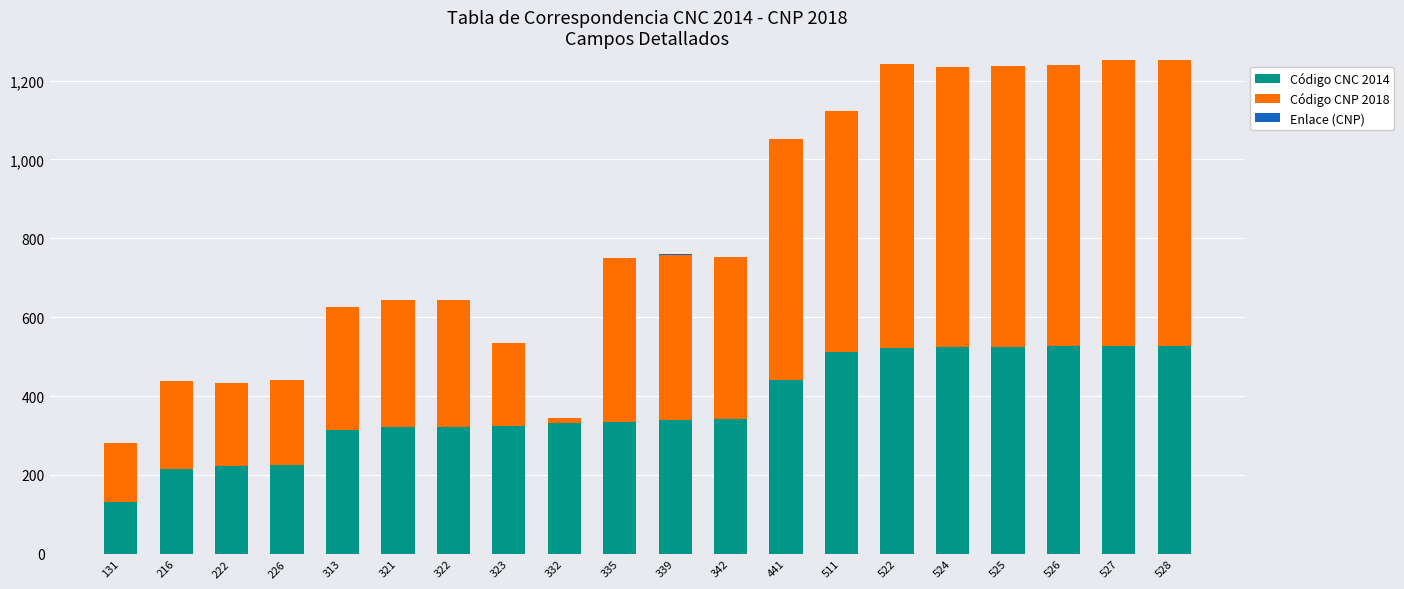

The value of Código CNC 2014 at 339 is 150. True or false?

False